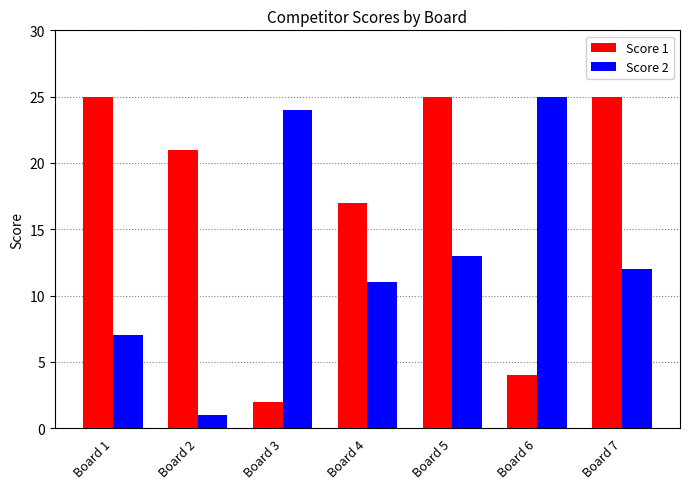

Where does the Score 1 series first go above 21?

Board 1